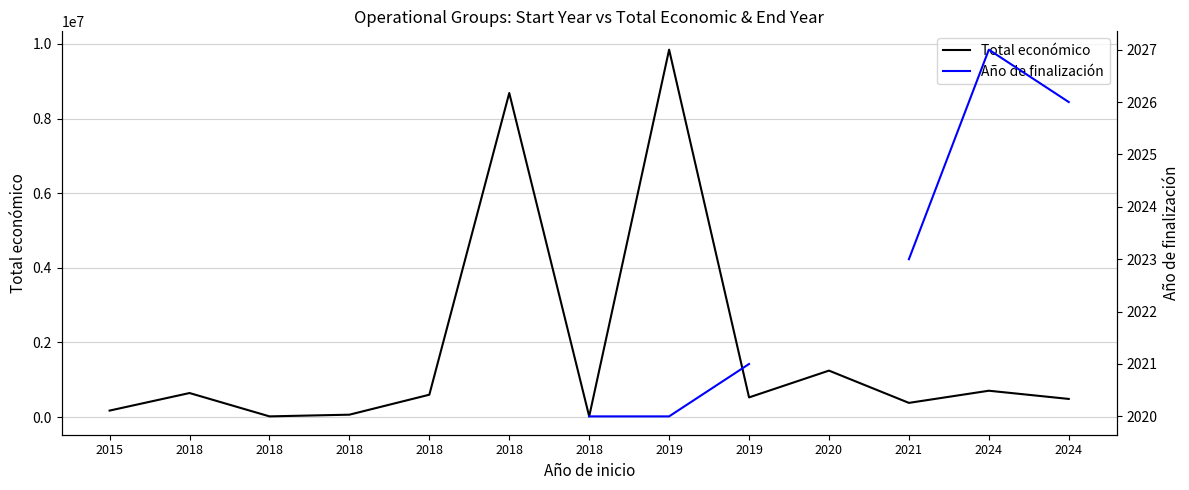

Is the value of Total económico at 2024 greater than the value of Año de finalización at 2024?

Yes